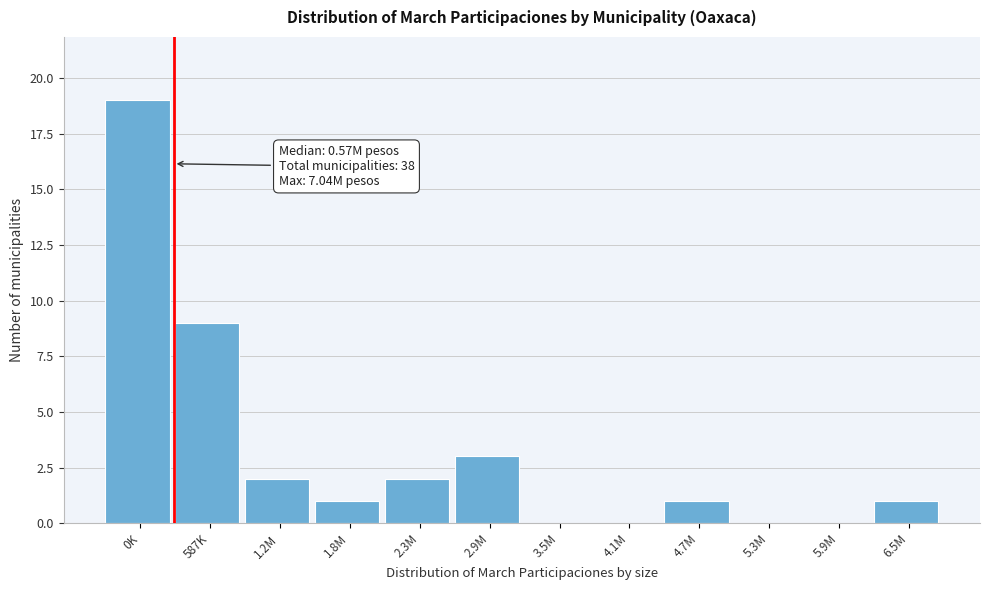

Reading left to right, list all the values displayed in this chart.

0K=19	587K=9	1.2M=2	1.8M=1	2.3M=2	2.9M=3	3.5M=0	4.1M=0	4.7M=1	5.3M=0	5.9M=0	6.5M=1